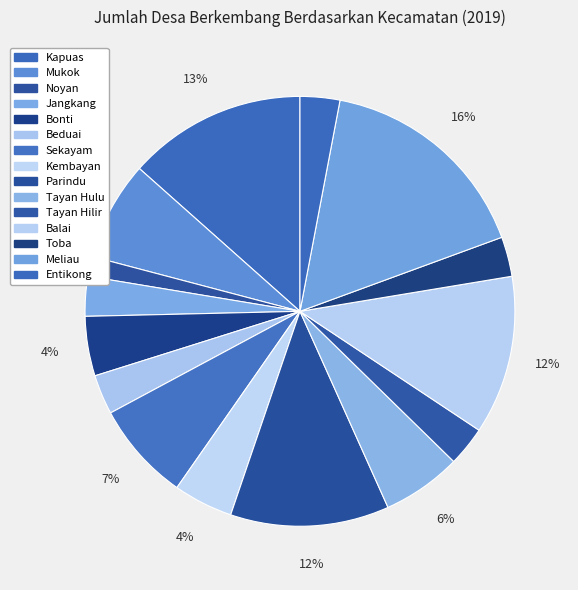

Count the number of slices in the pie.

15